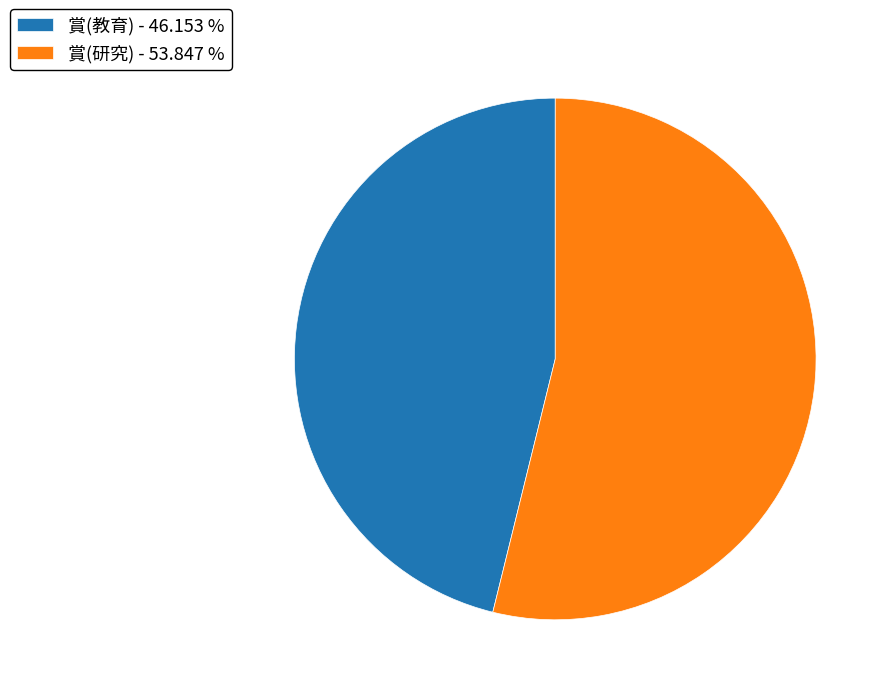

Between 賞(研究) and 賞(教育), which is larger?

賞(研究)